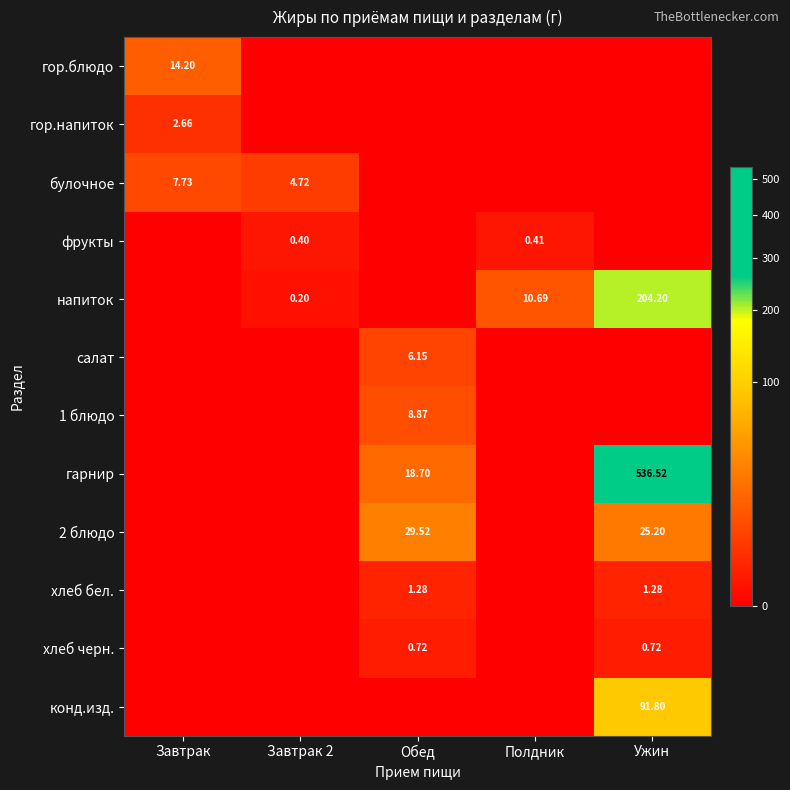

The value of 1 блюдо at Полдник is -3.6. True or false?

False